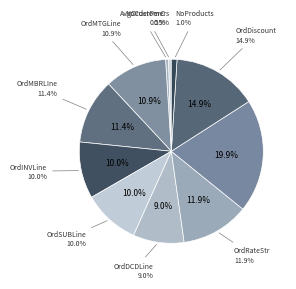

How many slices are in this pie chart?

11